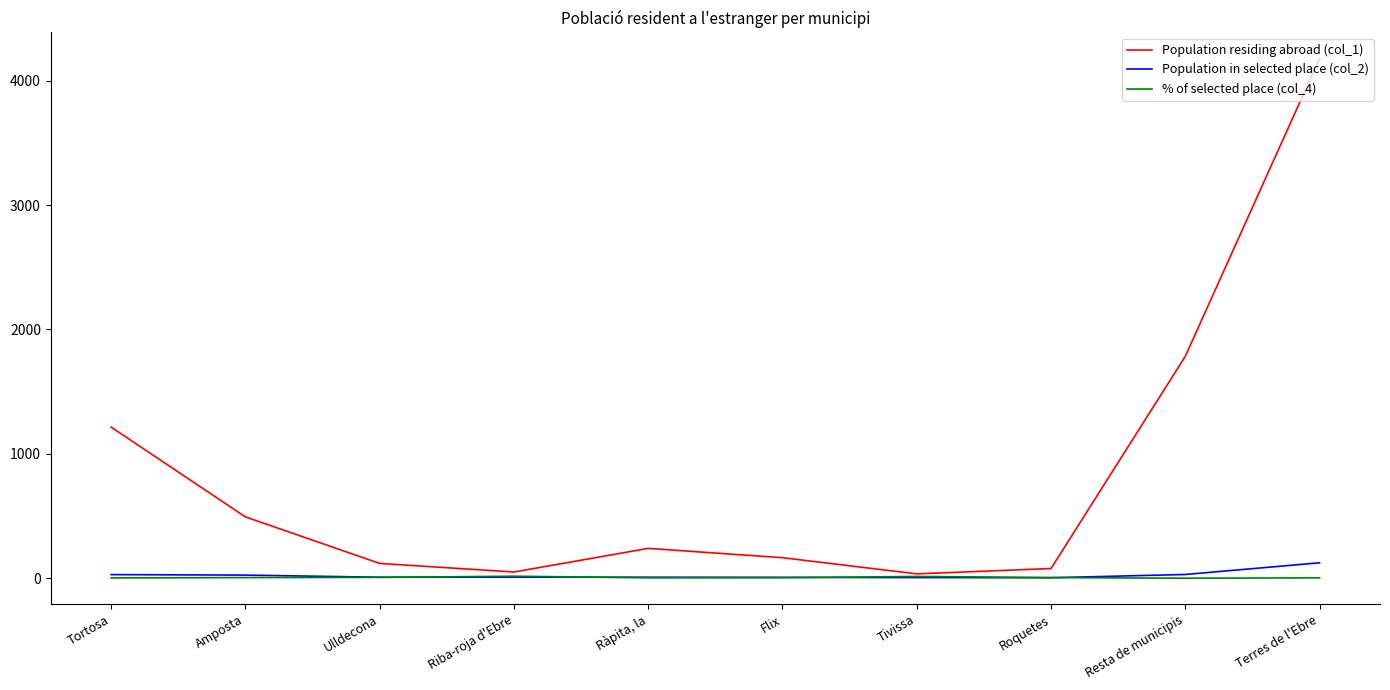

At which category does Population residing abroad (col_1) reach its first local valley?

Riba-roja d'Ebre